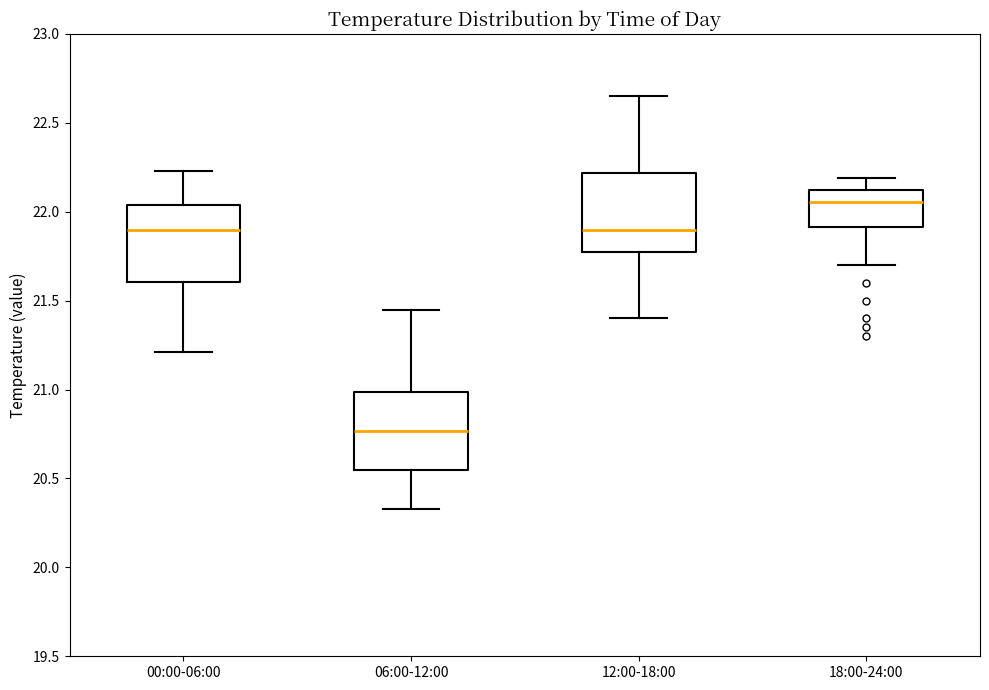

Reading left to right, read every box against the y-axis: the position of its median line, the range the box covers, and the ends of its whiskers. The values are not printed on the chart, so give them approximately, as read against the axis.

00:00-06:00: median 21.90, box 21.60 to 22.05, whiskers 21.20 to 22.25
06:00-12:00: median 20.75, box 20.55 to 21.00, whiskers 20.35 to 21.45
12:00-18:00: median 21.90, box 21.75 to 22.20, whiskers 21.40 to 22.65
18:00-24:00: median 22.05, box 21.90 to 22.10, whiskers 21.70 to 22.20